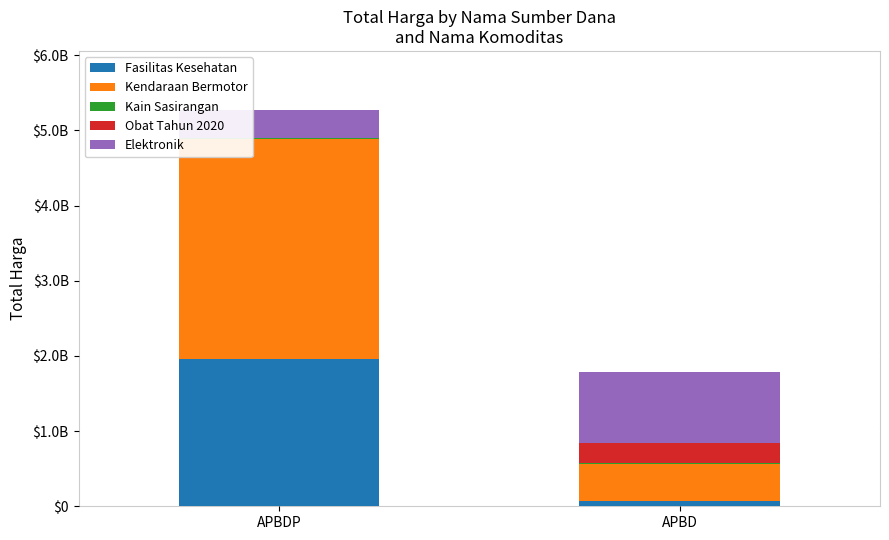

Are the bars grouped side by side (vs. stacked)?

No